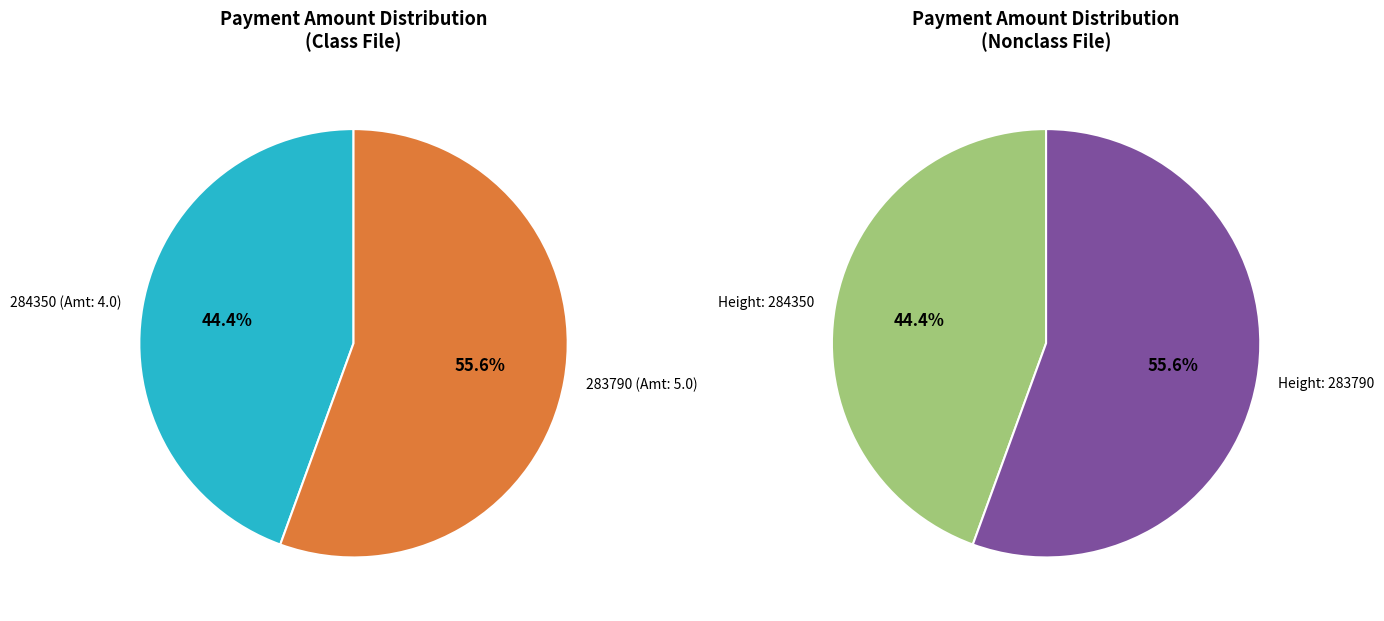

What is the majority slice?

283790